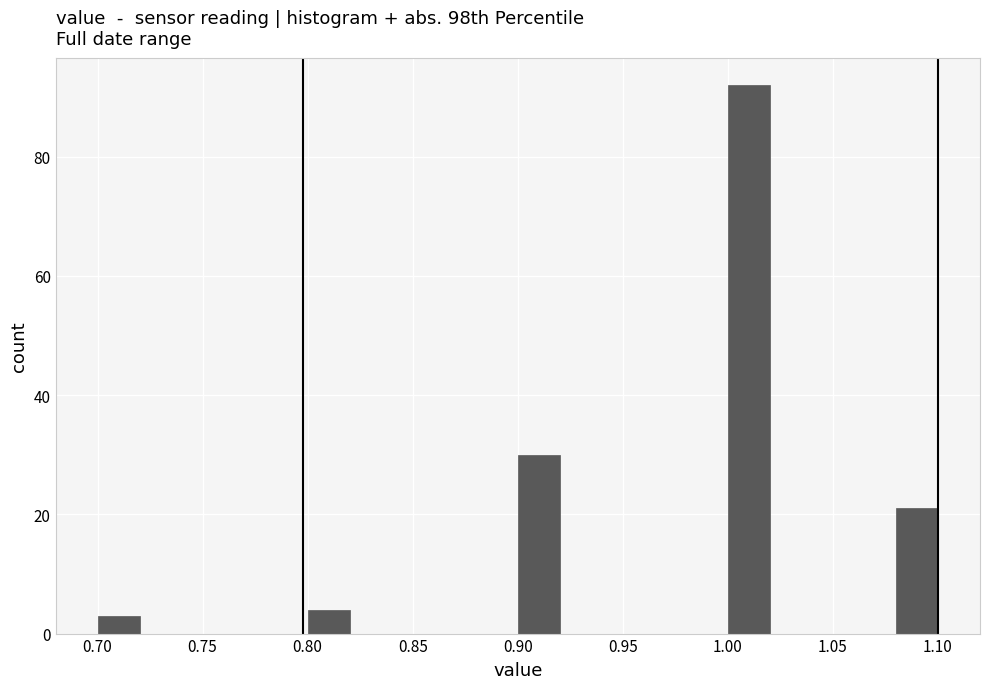

How tall is the bar that spans 0.70 to 0.72 on the x-axis? The values are not printed on the chart, so give them approximately, as read against the axis.

4